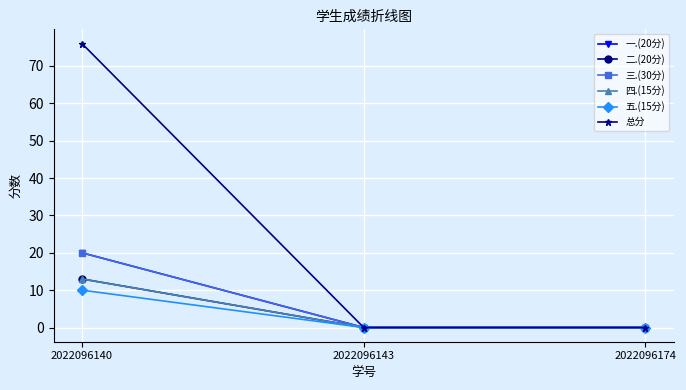

What is the value of the 五.(15分) point at the 1st from the left?

10